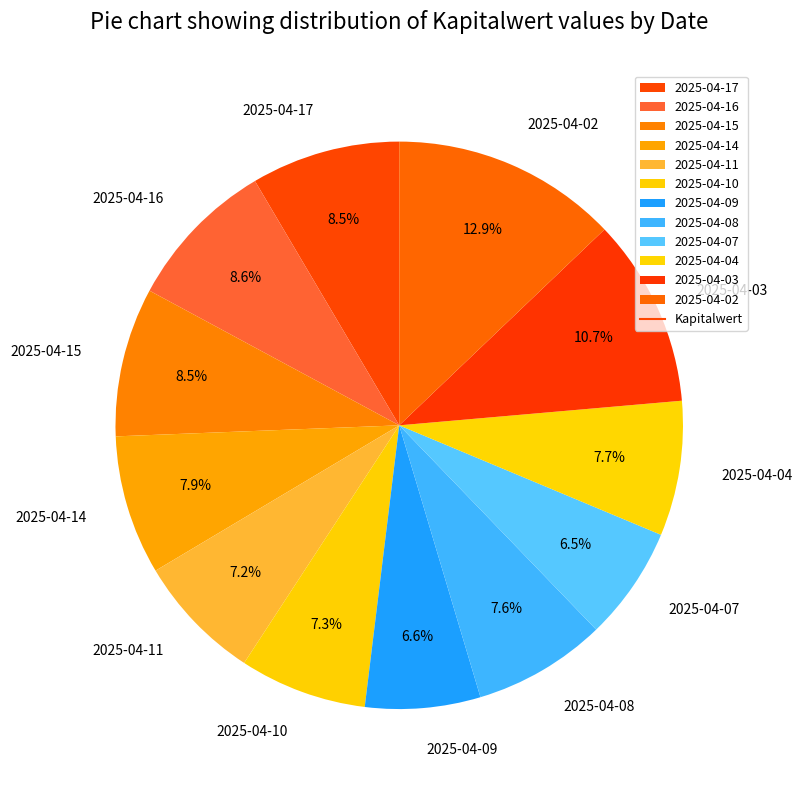

What portion of the pie excludes 2025-04-10?

92.7%